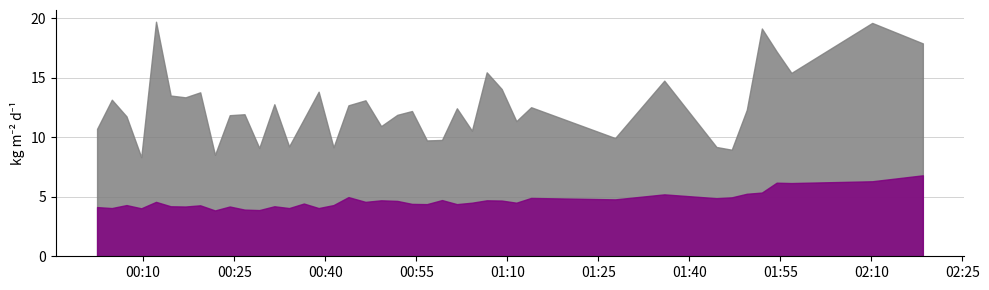

In P2, how many points are lower than both neighbors (excluding endpoints)?

14